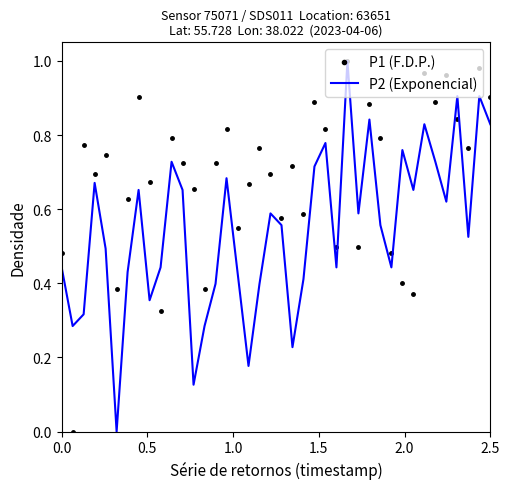

Which series has the largest total across all categories?

P1 (F.D.P.)